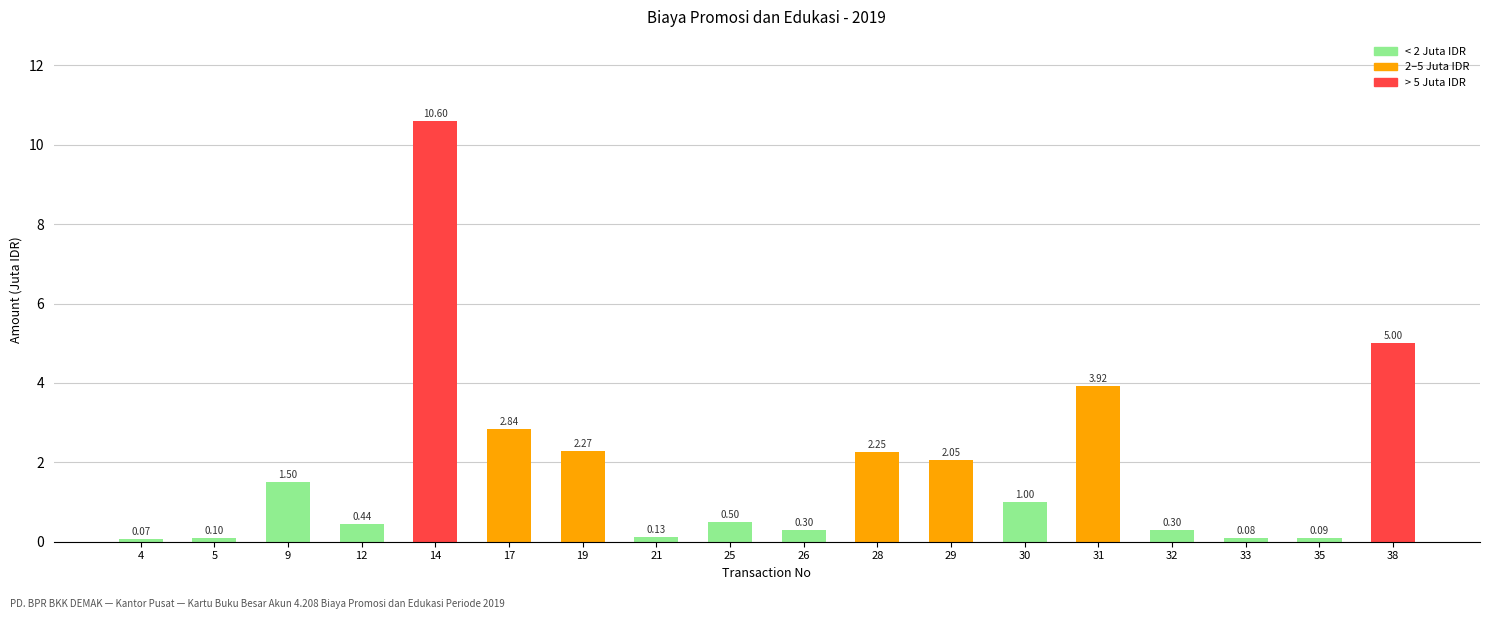

What is the difference between the values at 17 and 28?

0.6